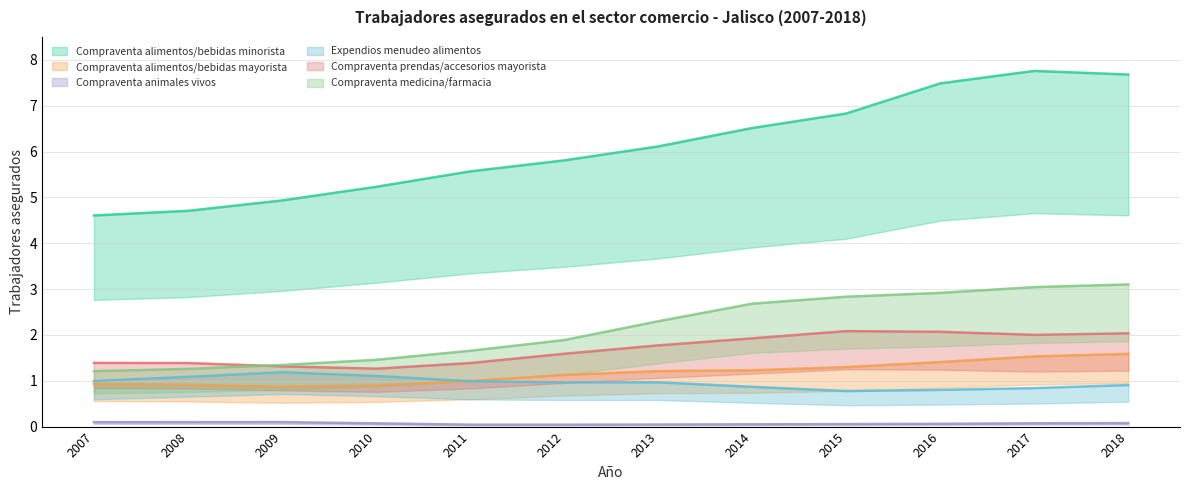

Which series has the largest total across all categories?

Compraventa alimentos/bebidas minorista